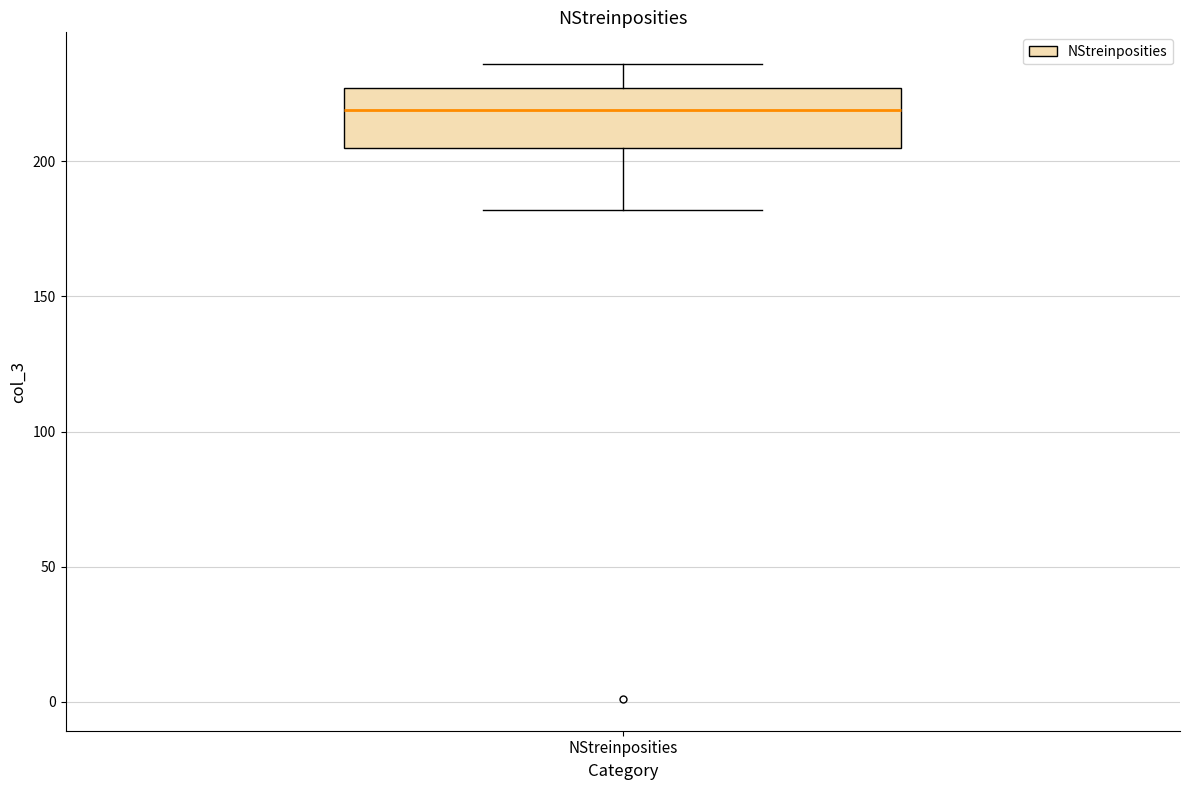

Read this box plot against the y-axis: the position of the median line, the range covered by the box, and the ends of both whiskers. The values are not printed on the chart, so give them approximately, as read against the axis.

median 220, box 205 to 225, whiskers 180 to 235